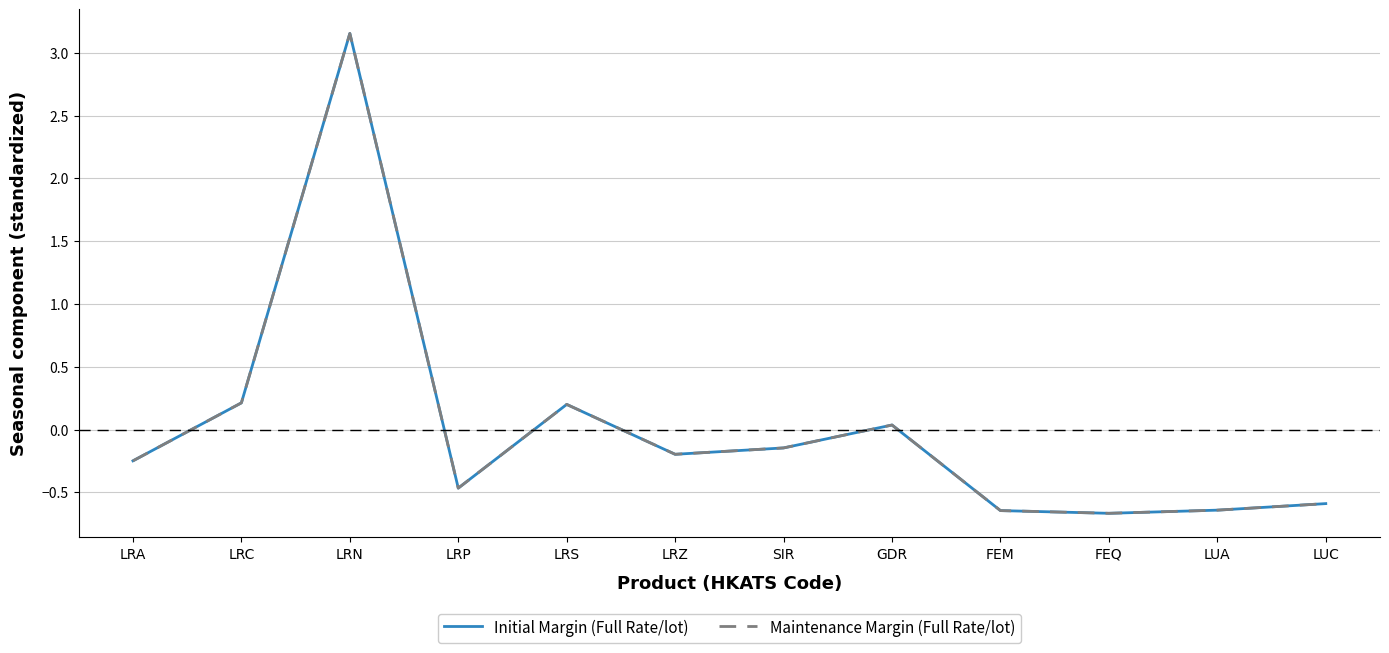

Where does the Initial Margin (Full Rate/lot) series first go above 0?

LRC